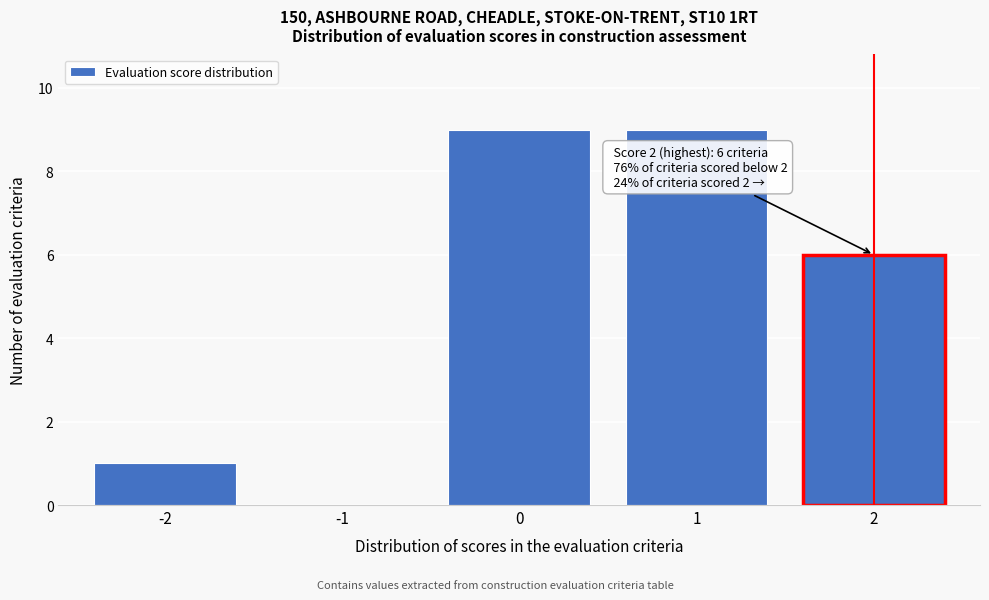

Reading right to left, transcribe all the data shown in this chart.

2=6	1=9	0=9	-1=0	-2=1